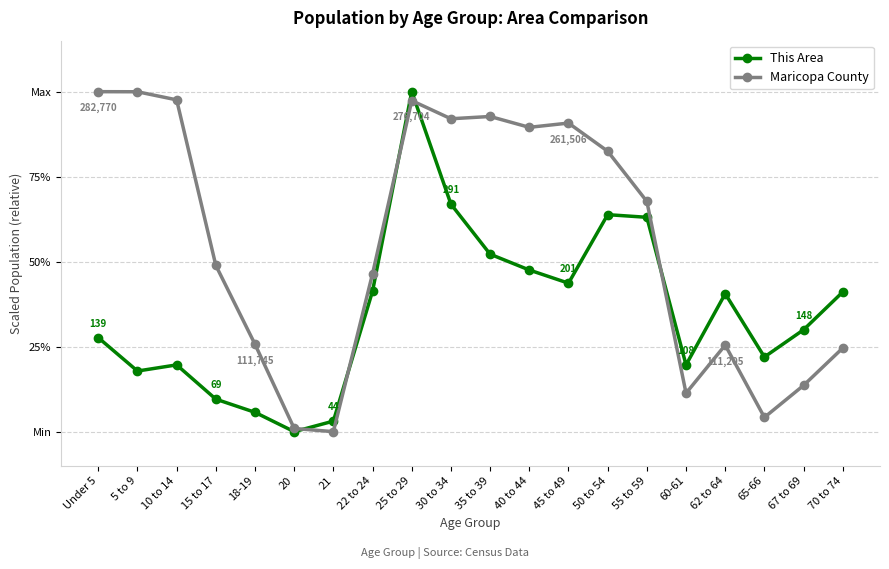

What are all the series names shown in the legend?

This Area, Maricopa County